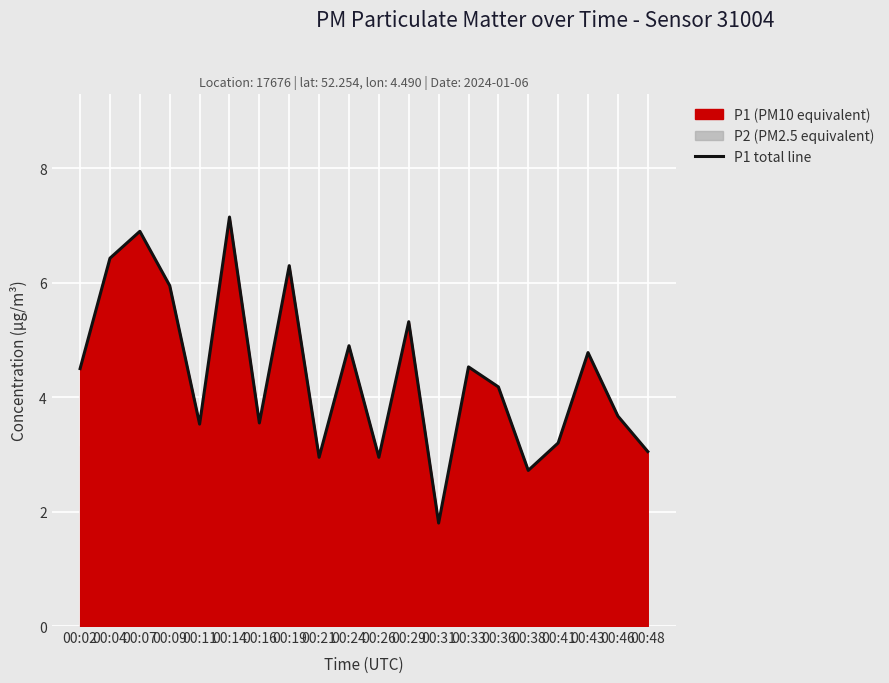

How many interior local peaks (higher than both neighbors) does the data have?

7